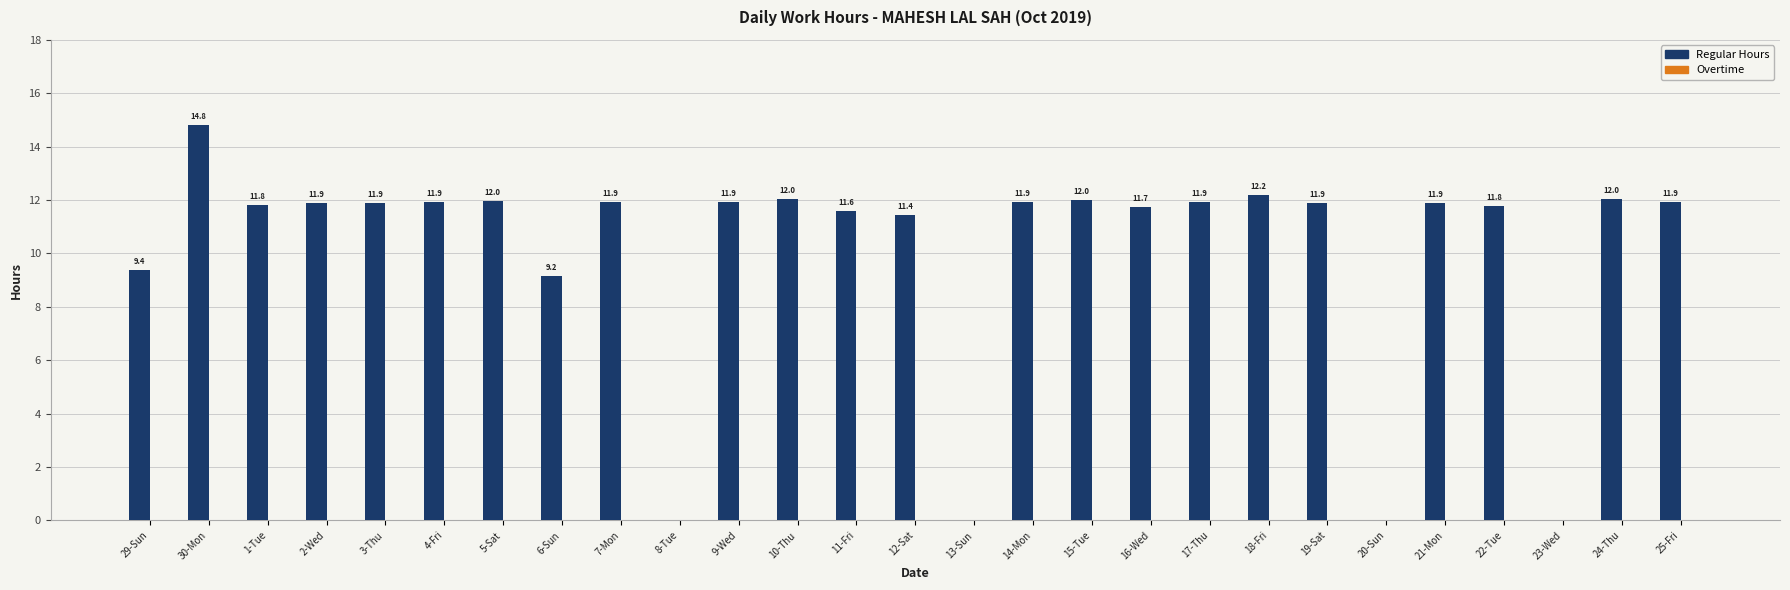

At which category does the chart reach its peak across all series?

30-Mon